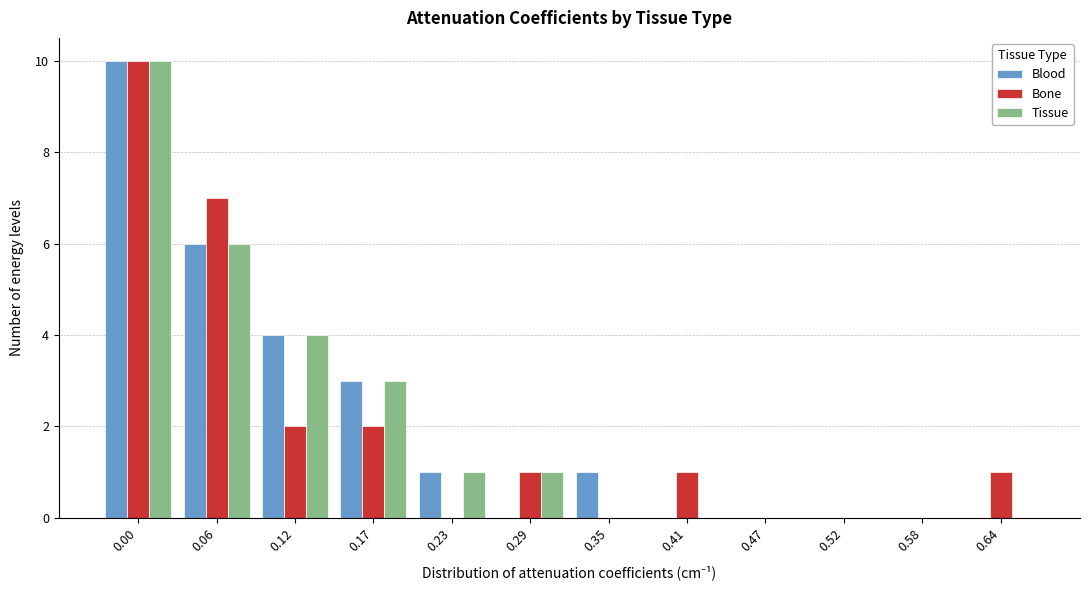

What is the total value across all series at 0.17?

8